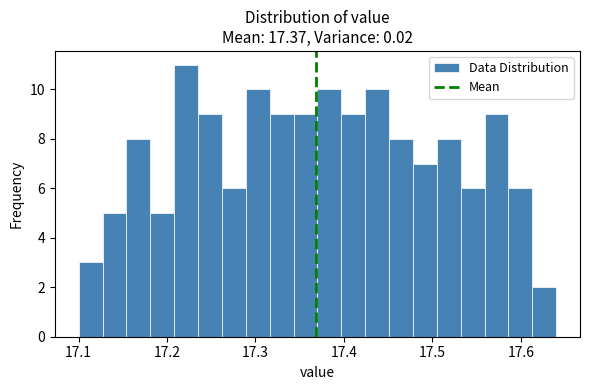

Around what value on the x-axis is the tallest bar? Give the approximate position of its centre, as read against the axis.

17.22